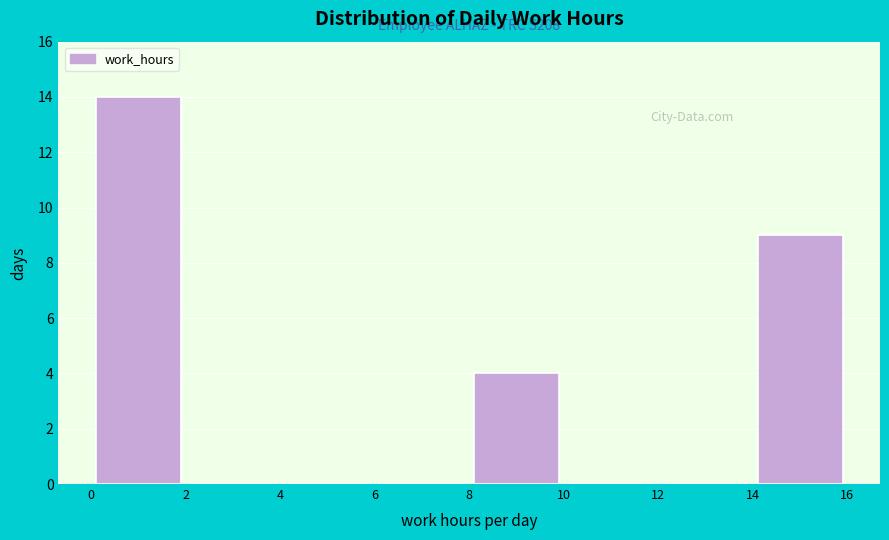

Over which range of the x-axis is the bar tallest?

0 to 2